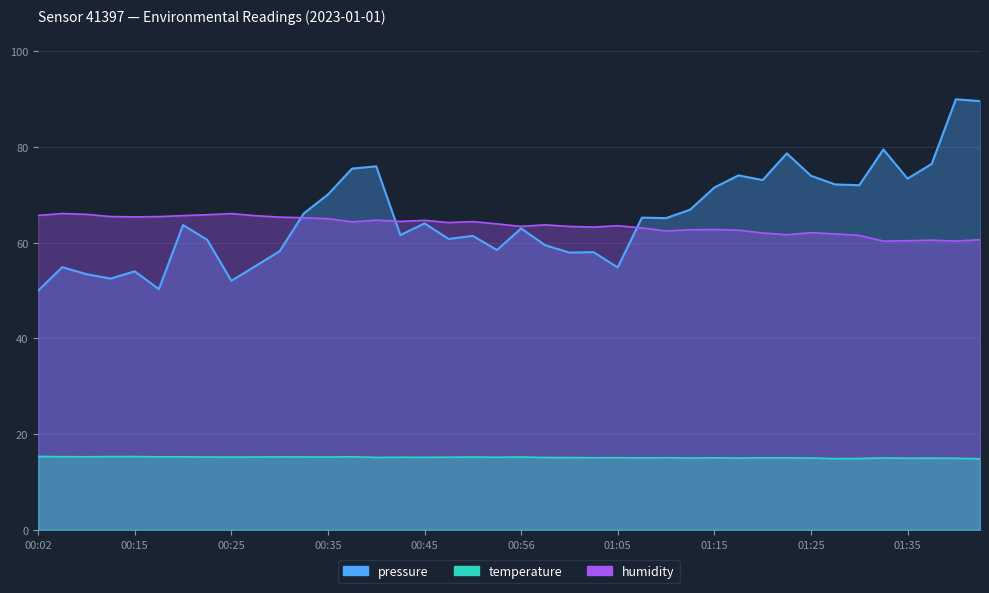

What is the average value of the temperature series?

15.1